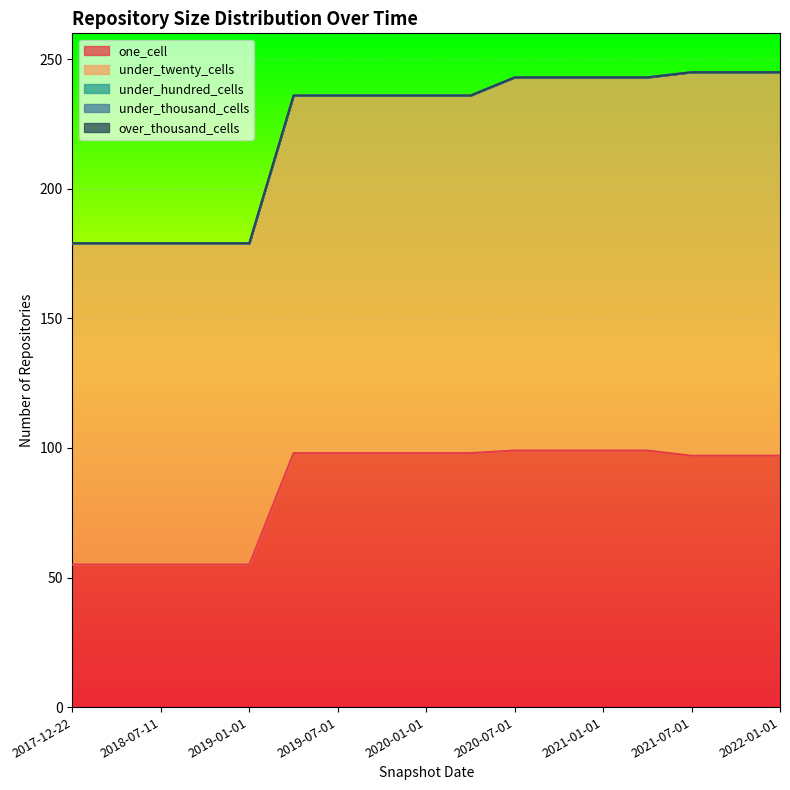

What are all the series names shown in the legend?

one_cell, under_twenty_cells, under_hundred_cells, under_thousand_cells, over_thousand_cells